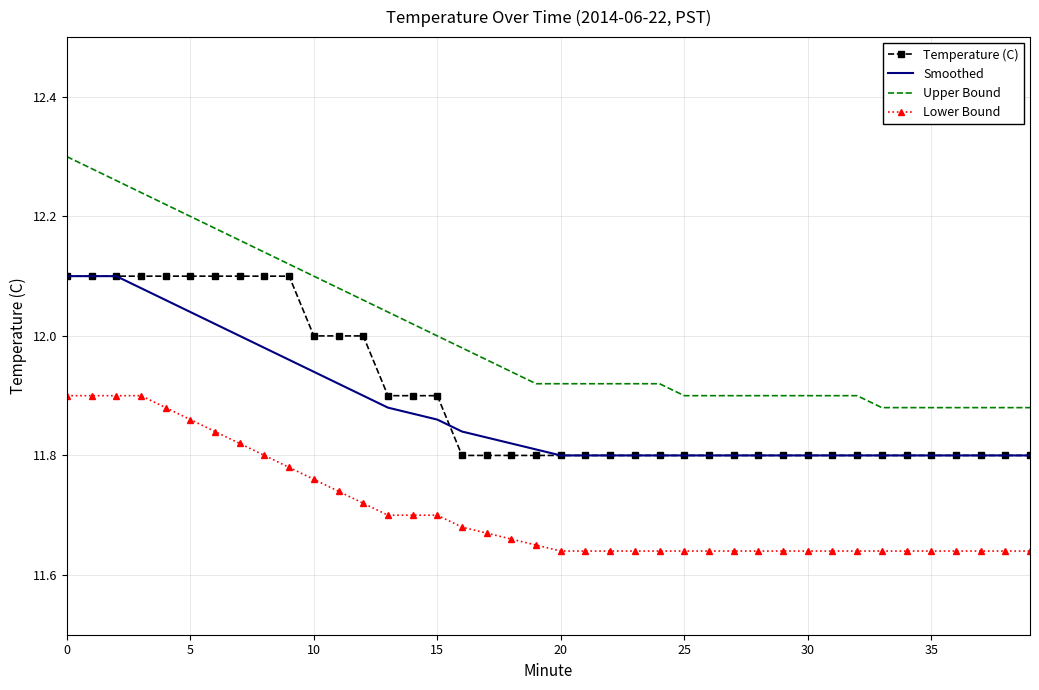

Which series has the largest range (max minus min)?

Upper Bound